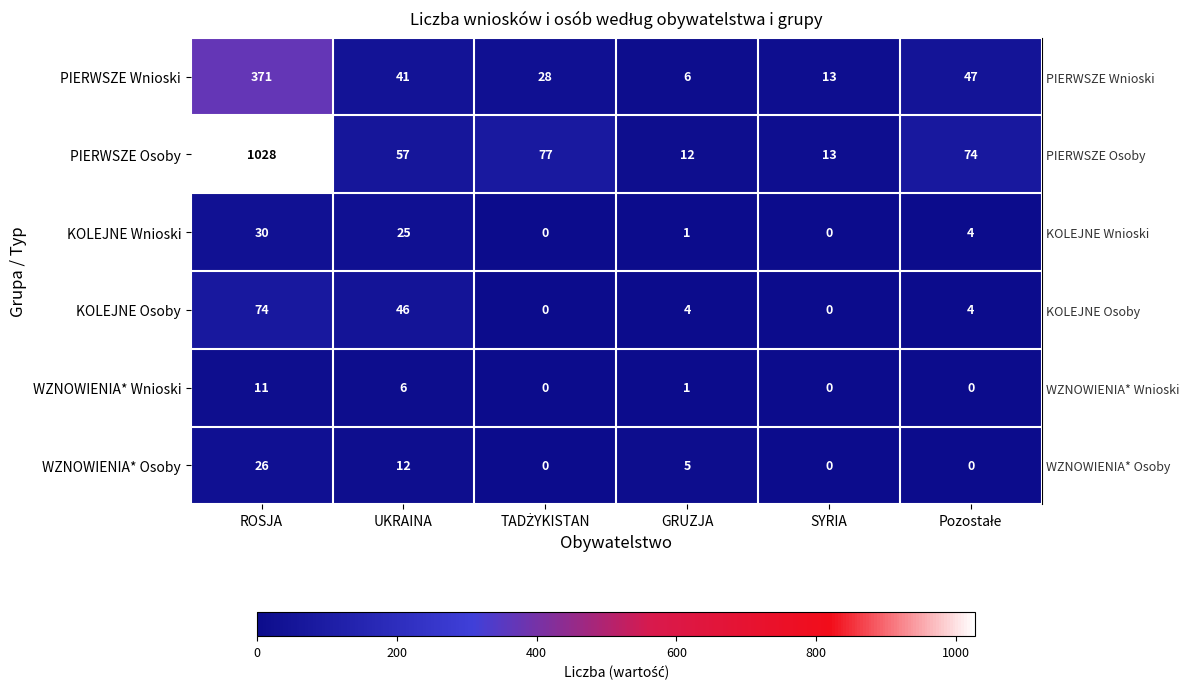

Which category has the highest value in the KOLEJNE Osoby series?

ROSJA